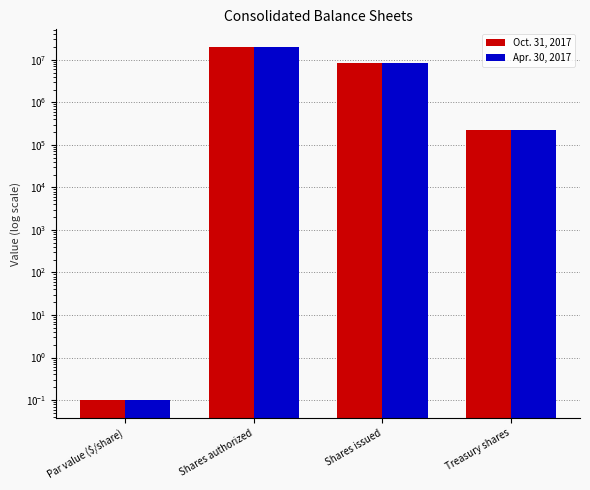

What is the lowest value of the Oct. 31, 2017 series?

0.1